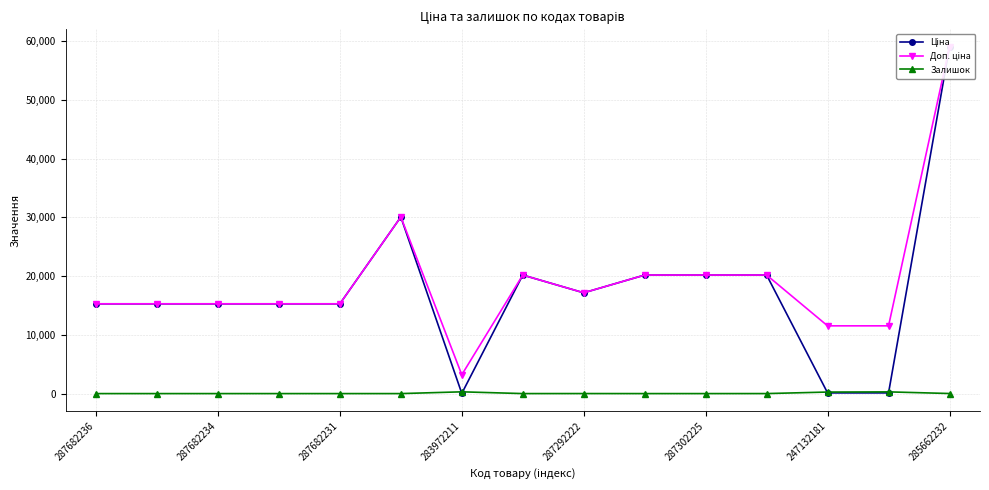

True or false: Ціна and Залишок cross at least once.

True